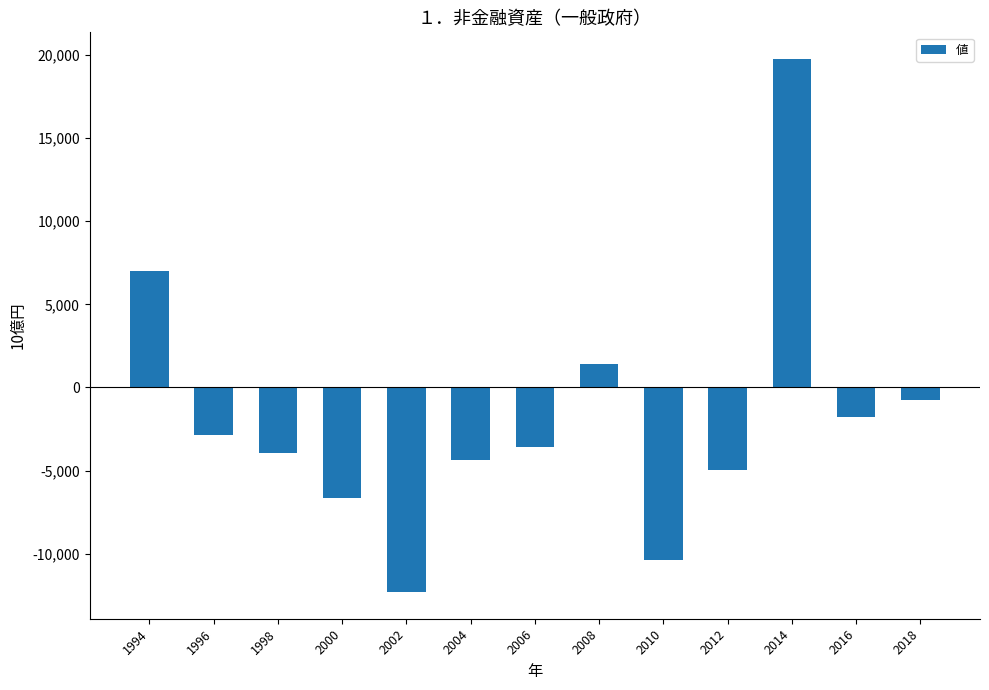

Count the number of values greater than -3574.

6